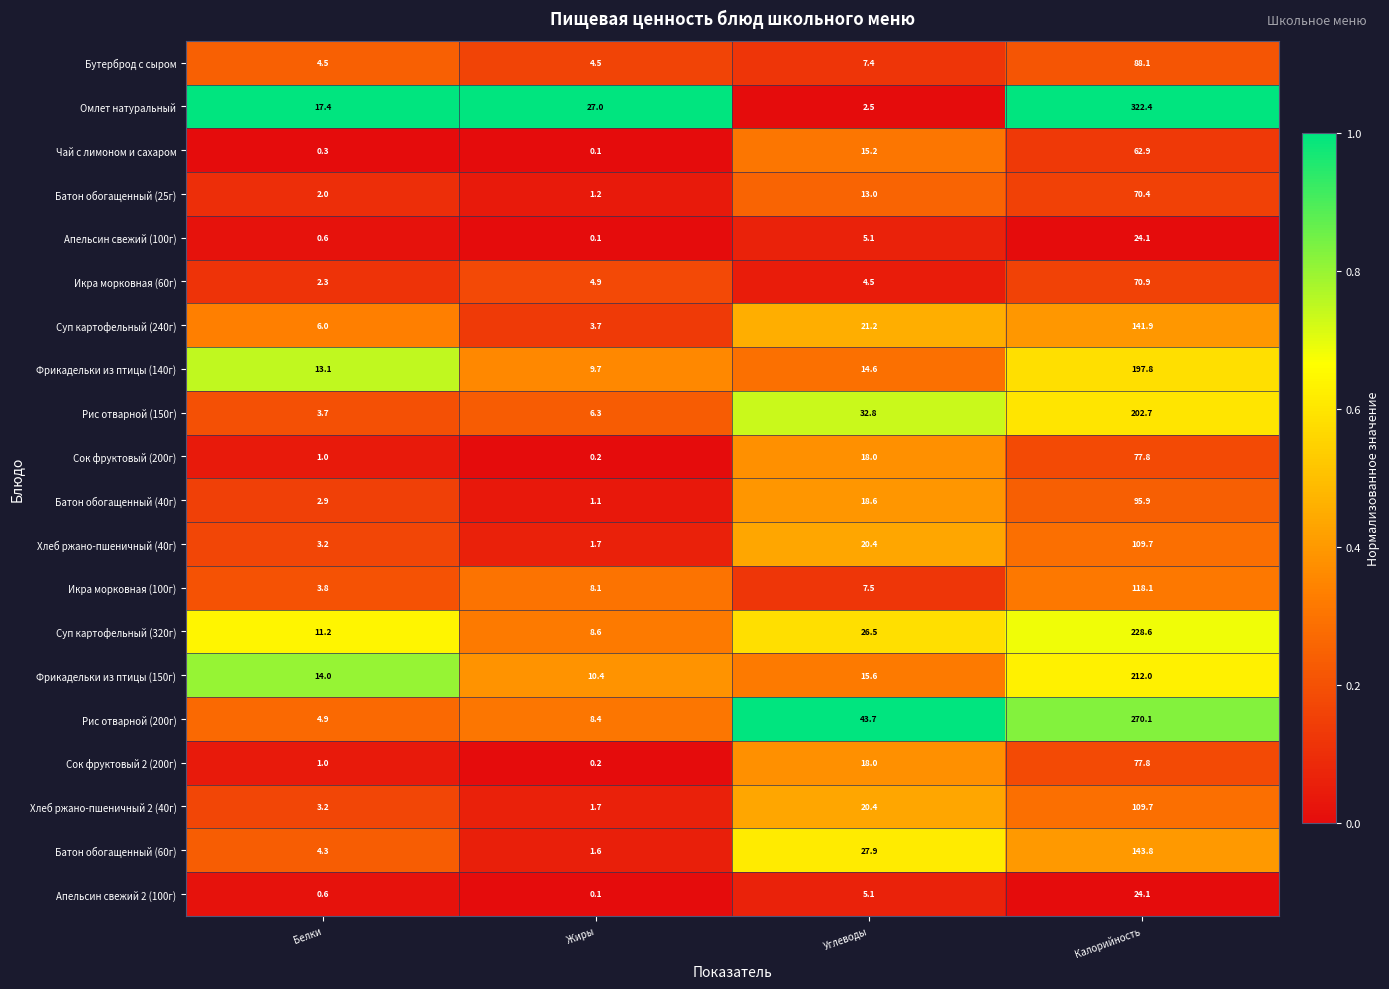

True or false: Икра морковная (60г) has a value of 0.7 at Белки.

False